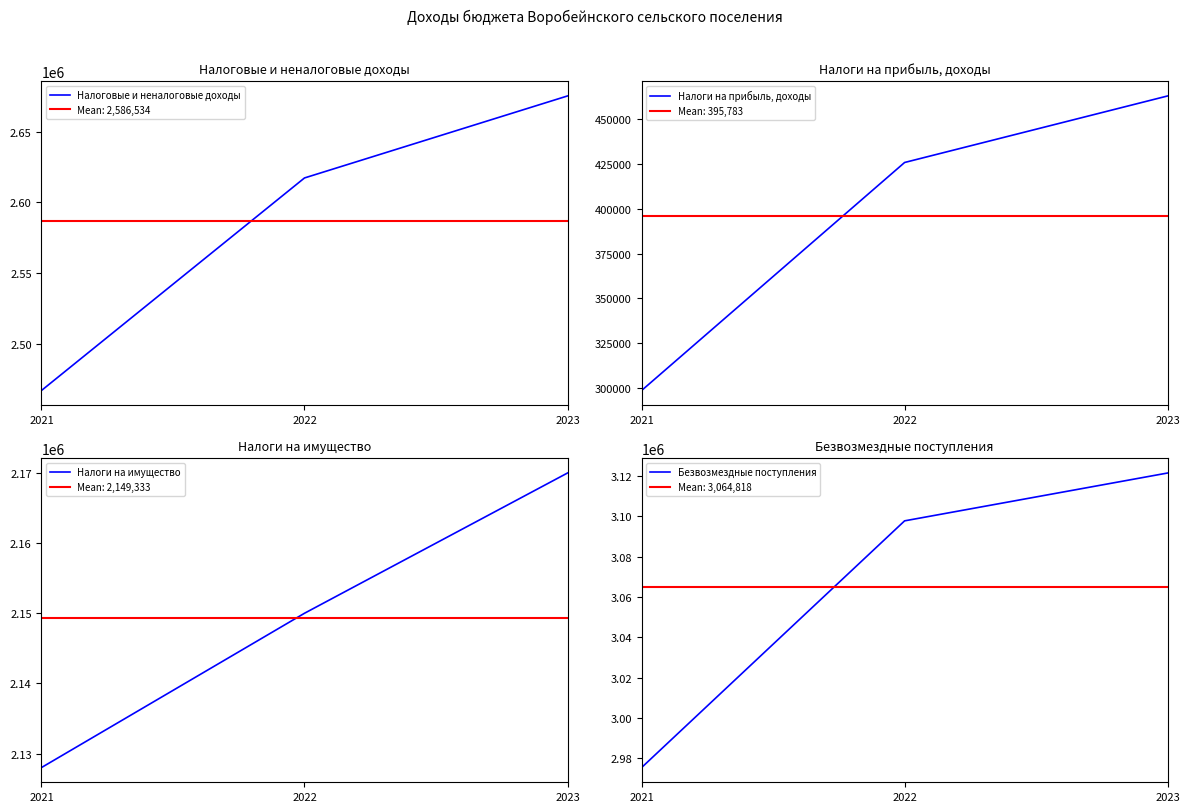

What is the difference between the highest and lowest values at 2023?

2658407.0